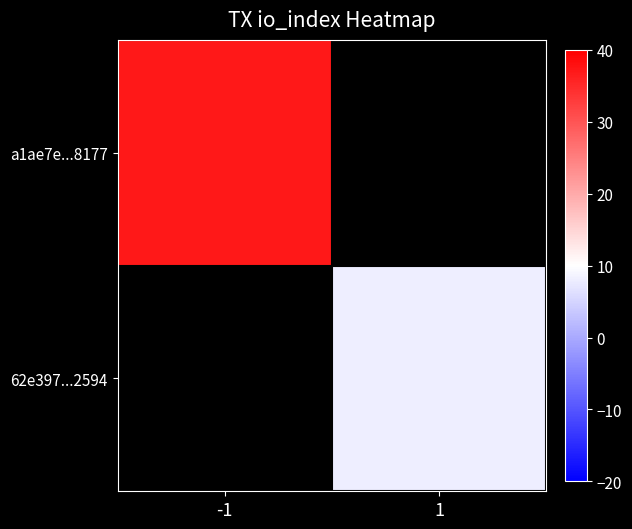

Which category has the highest value in the 62e397...2594 series?

-1